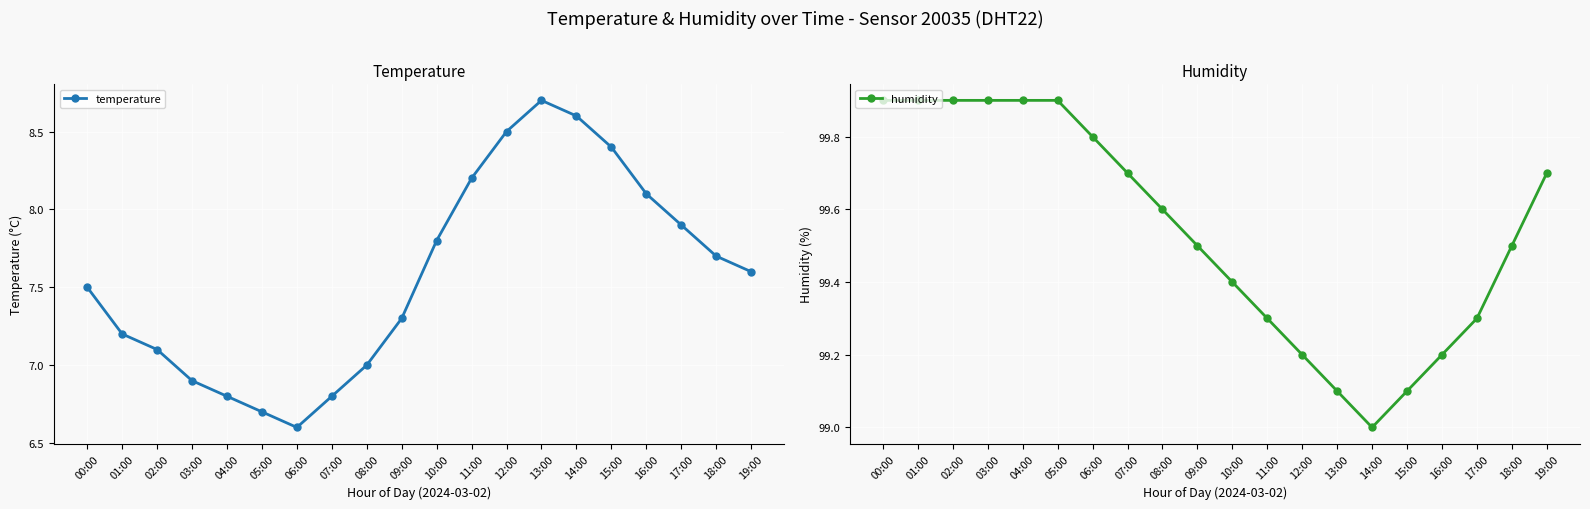

What is the difference between the maximum and minimum values in the temperature series?

2.1